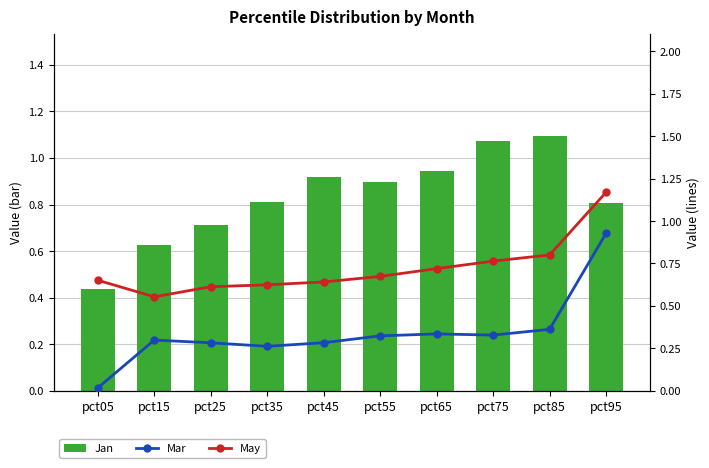

Which has a higher value, pct65 or pct15?

pct65